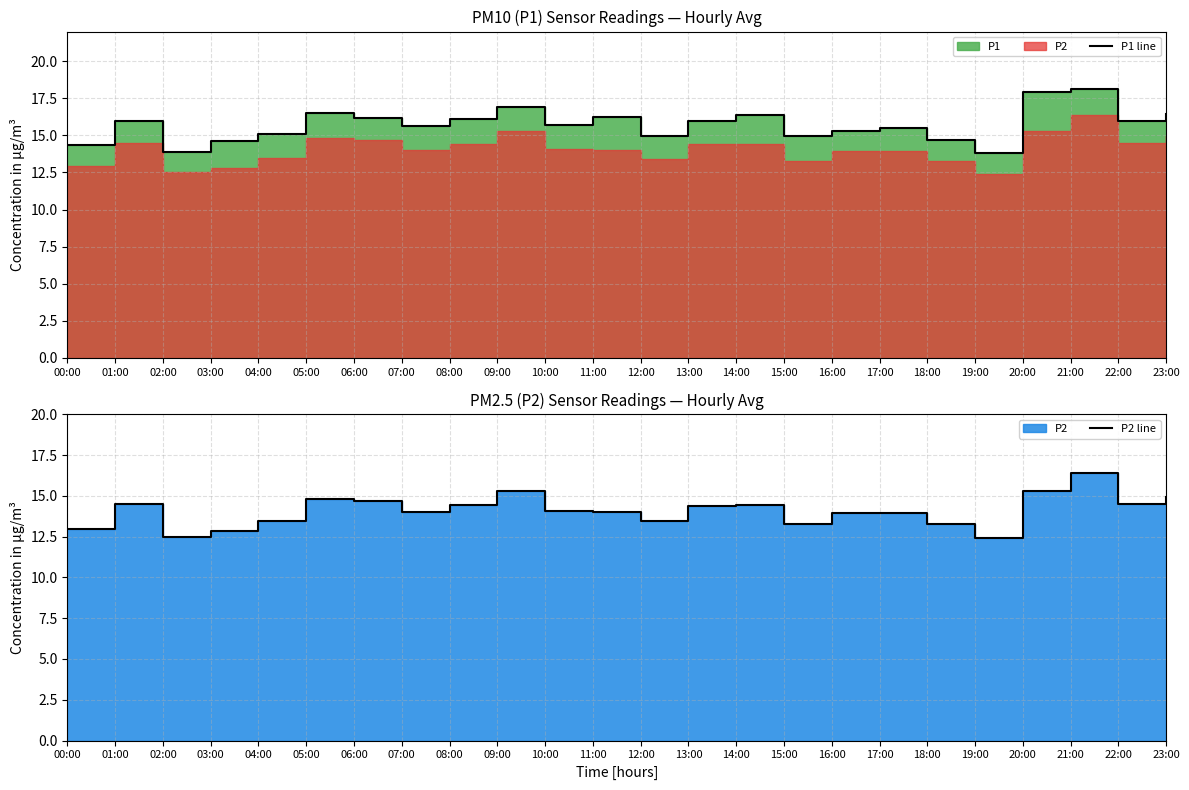

True or false: P2 line and P1 line intersect in this chart.

False